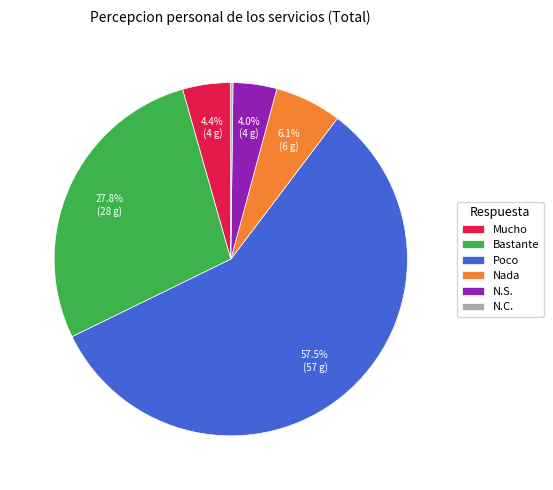

Is there a majority slice in this chart?

Yes